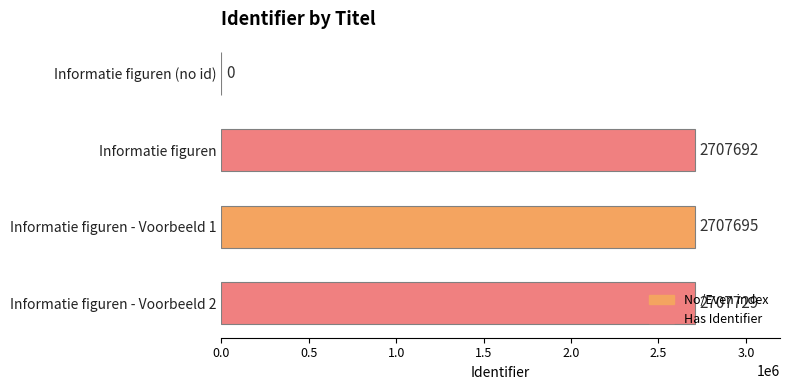

What is the greatest value displayed?

2707729